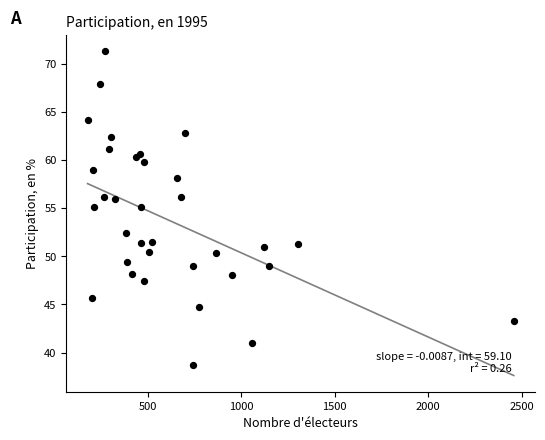

What is the range of Y values (max minus min)?

32.6